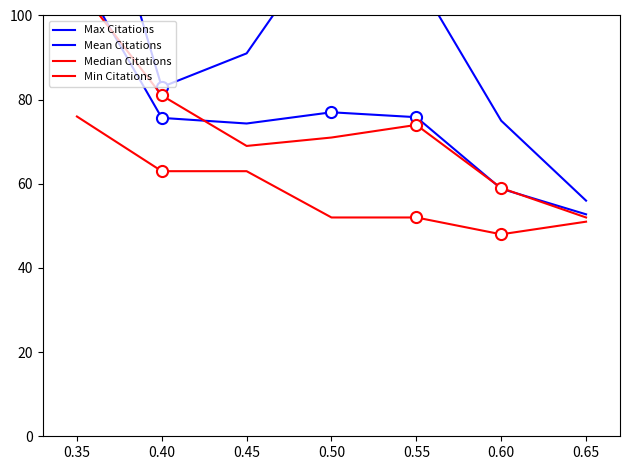

Reading left to right, extract all data points from this chart.

Max Citations: 151.0	83.0	91.0	120.0	109.0	75.0	56.0
Mean Citations: 110.7	75.7	74.3	77.0	75.8	58.8	52.8
Median Citations: 107.0	81.0	69.0	71.0	74.0	59.0	52.0
Min Citations: 76.0	63.0	63.0	52.0	52.0	48.0	51.0